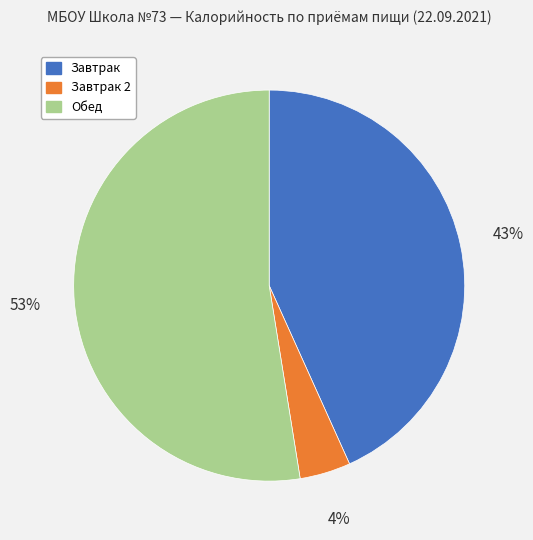

To the nearest percent, what is the average slice percentage?

33%